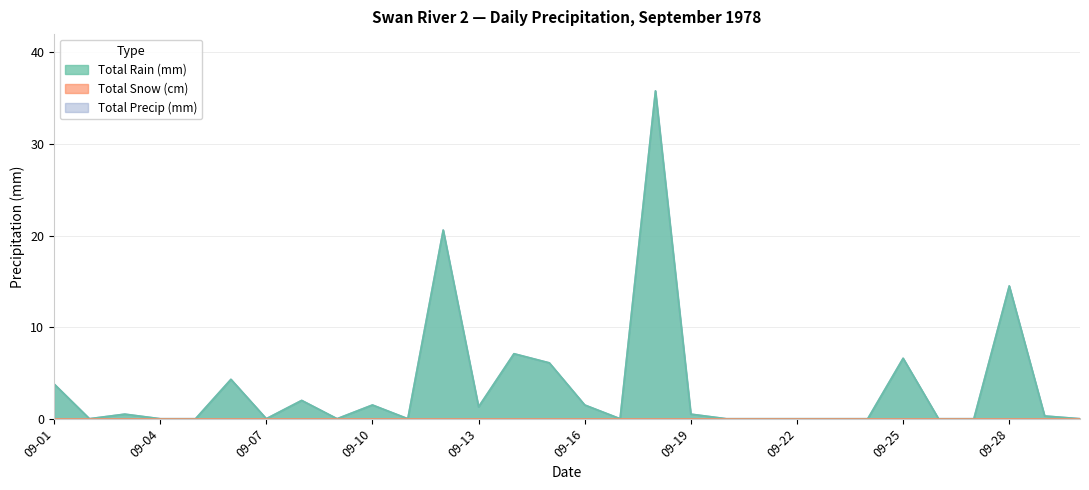

Which series changed the most between 09-01 and 09-04?

Total Rain (mm)